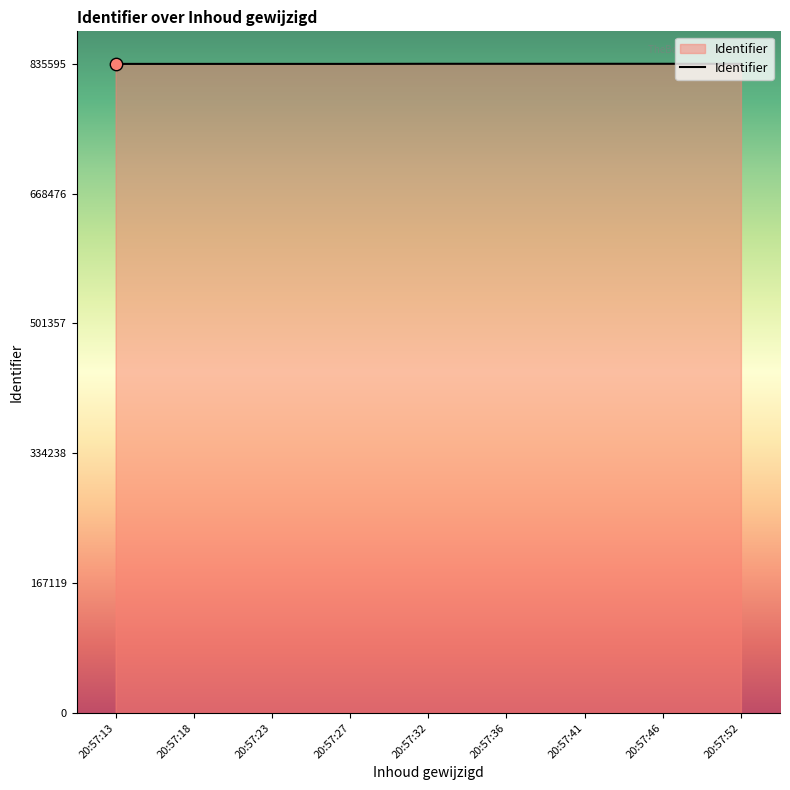

What is the ratio of the value at 20:57:18 to the value at 20:57:27?

1.0